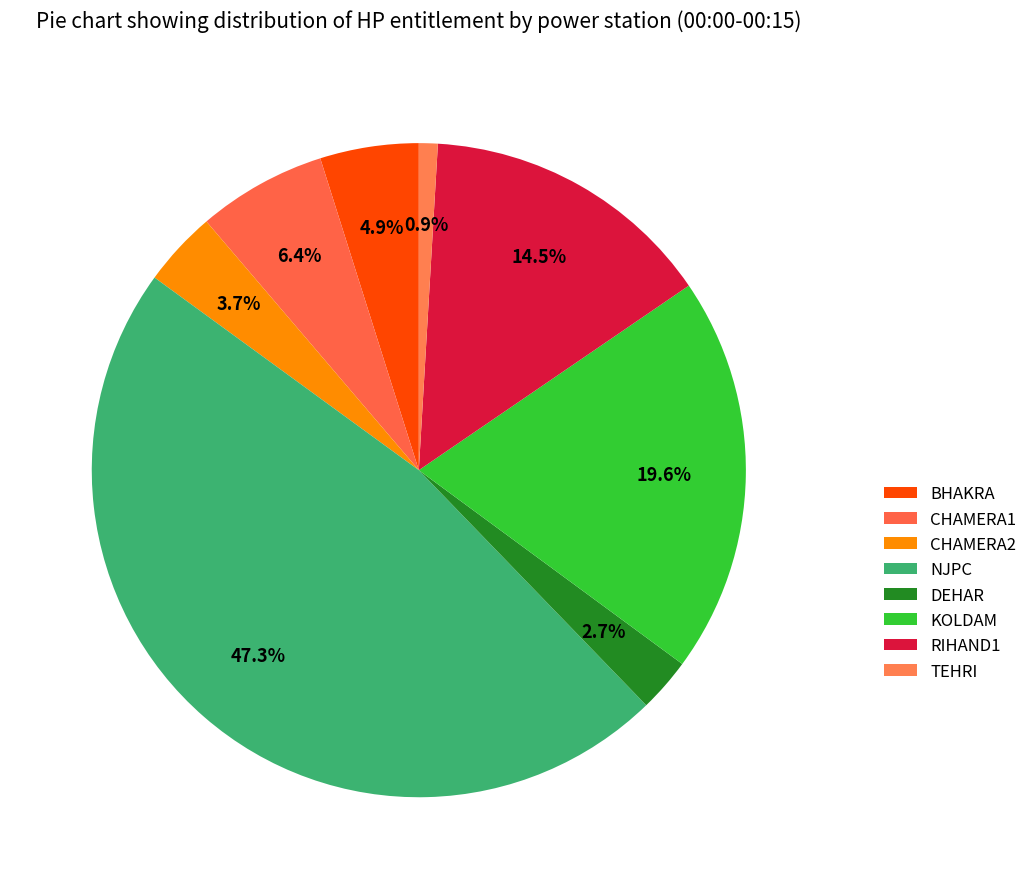

Combined, do TEHRI and DEHAR account for over 50%?

No